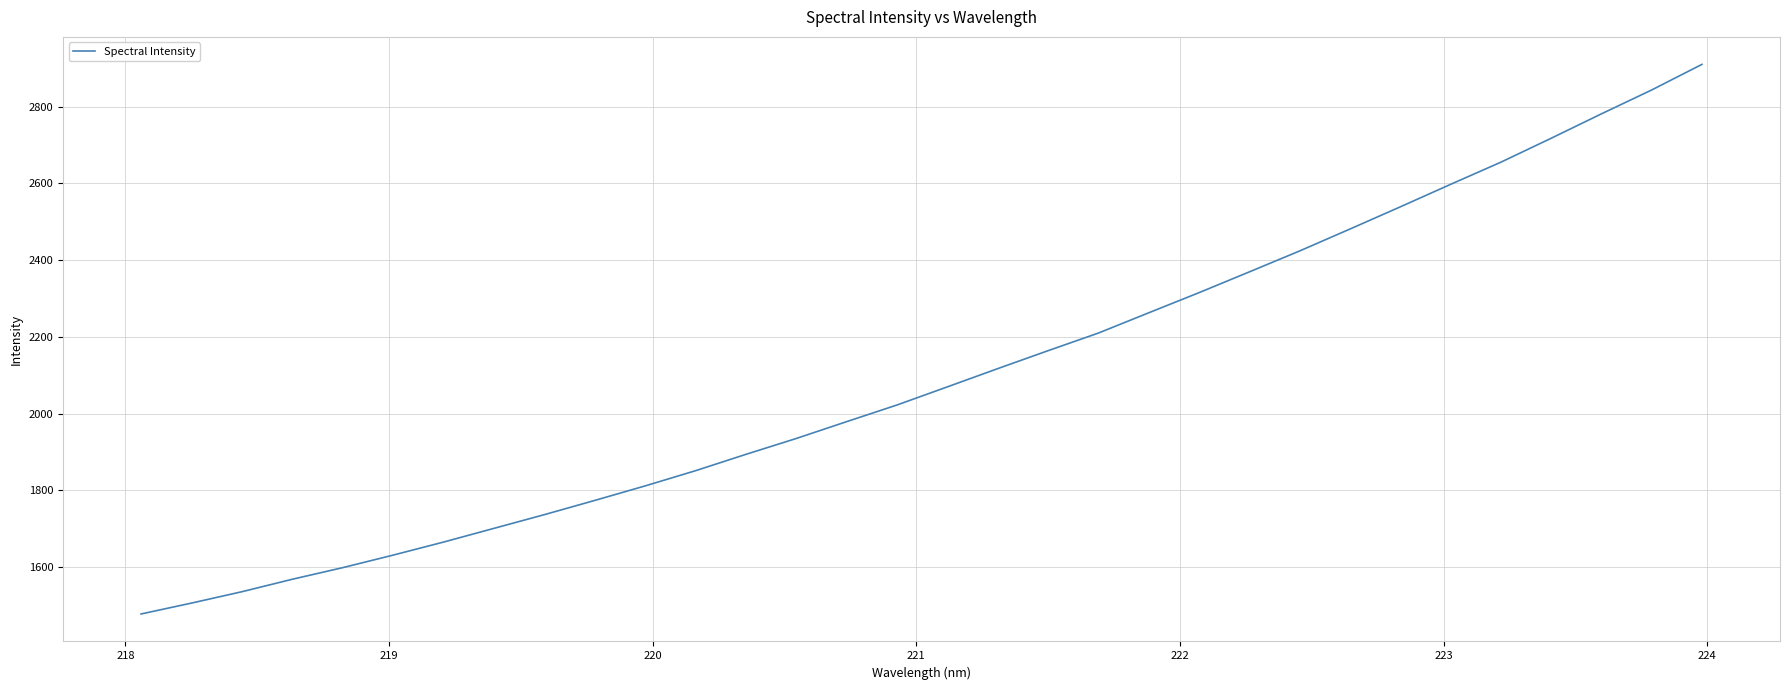

How many lines are shown in the chart?

1